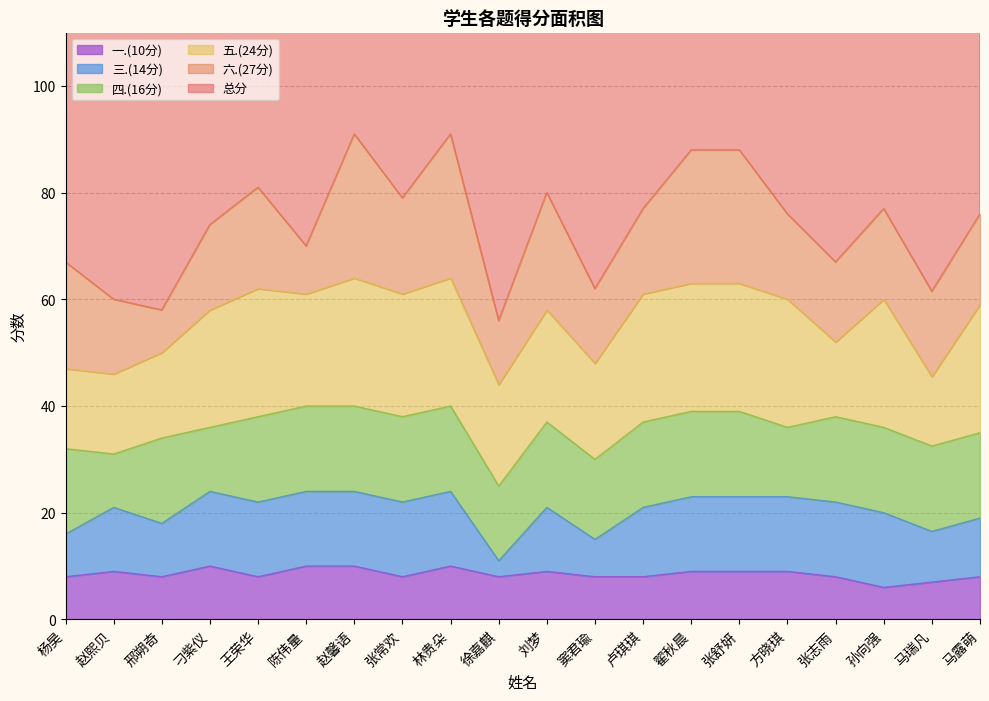

Which series has the largest total across all categories?

总分